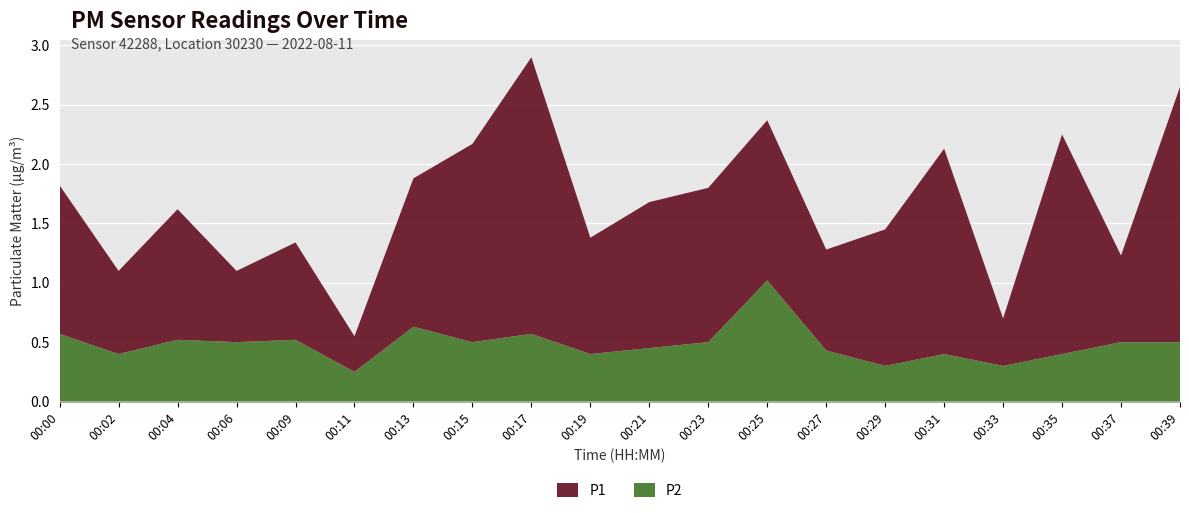

Reading left to right, what are all the values shown in this chart?

P1: 1.2	0.7	1.1	0.6	0.8	0.3	1.2	1.7	2.3	1.0	1.2	1.3	1.4	0.8	1.1	1.7	0.4	1.9	0.7	2.1
P2: 0.6	0.4	0.5	0.5	0.5	0.2	0.6	0.5	0.6	0.4	0.5	0.5	1.0	0.4	0.3	0.4	0.3	0.4	0.5	0.5